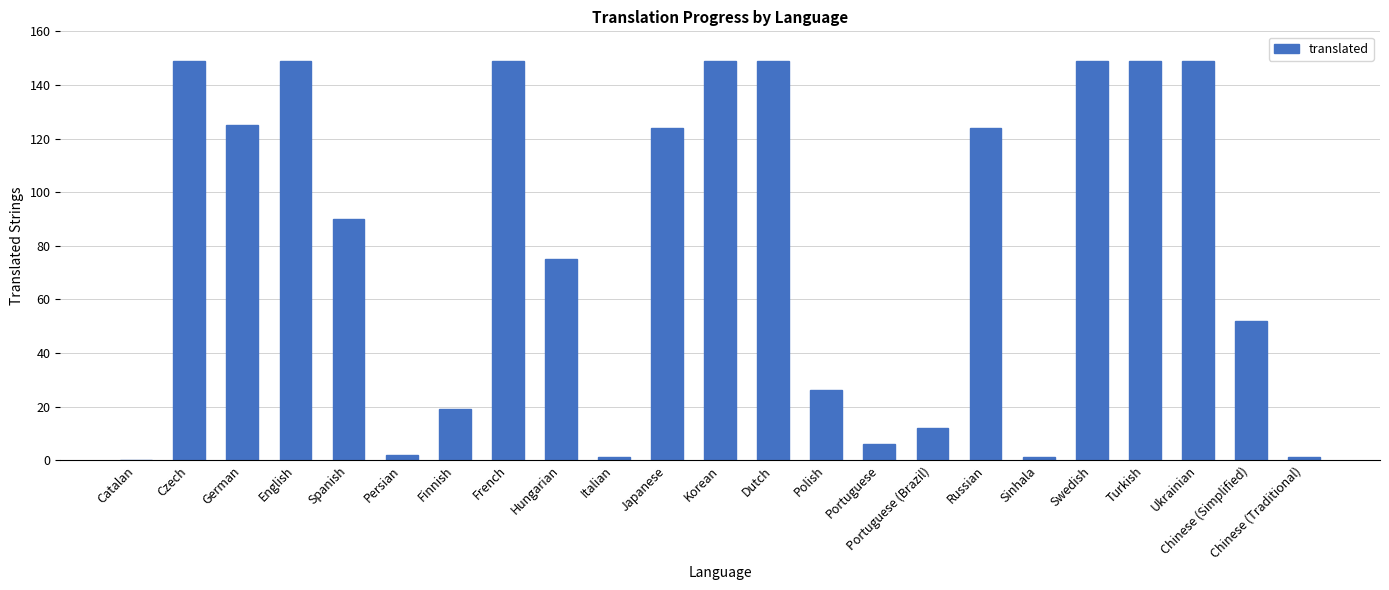

What is the sum of the values at Ukrainian and Turkish?

298